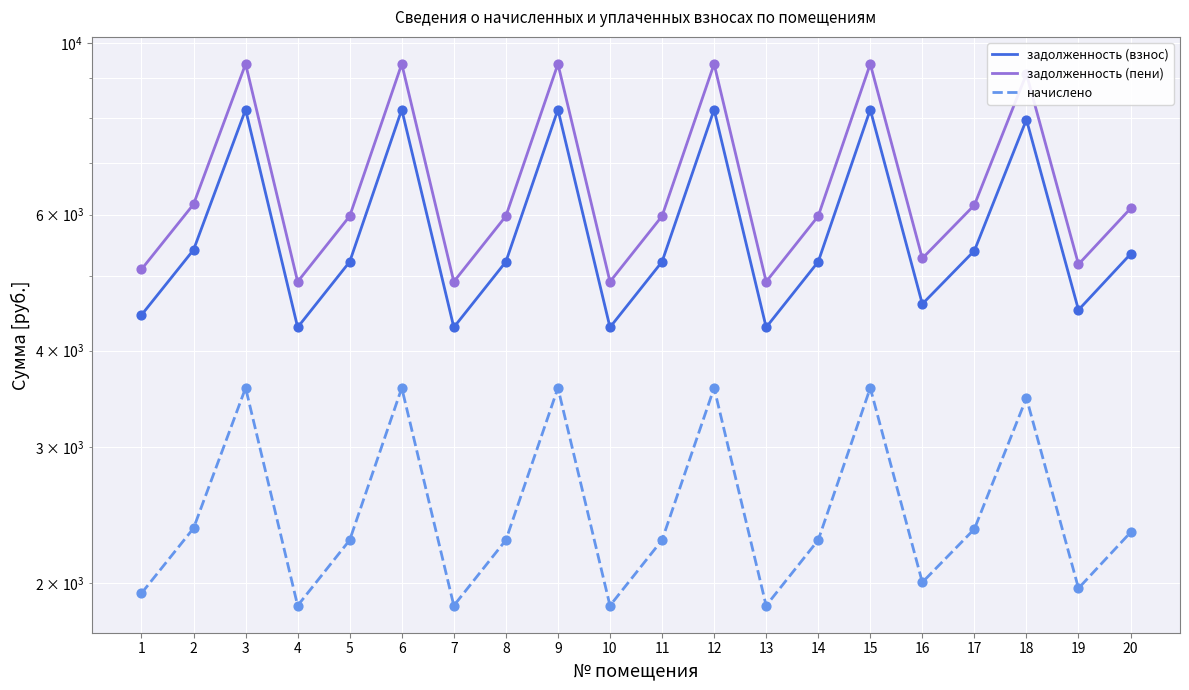

Which series has the widest spread of Y values?

задолженность (пени)